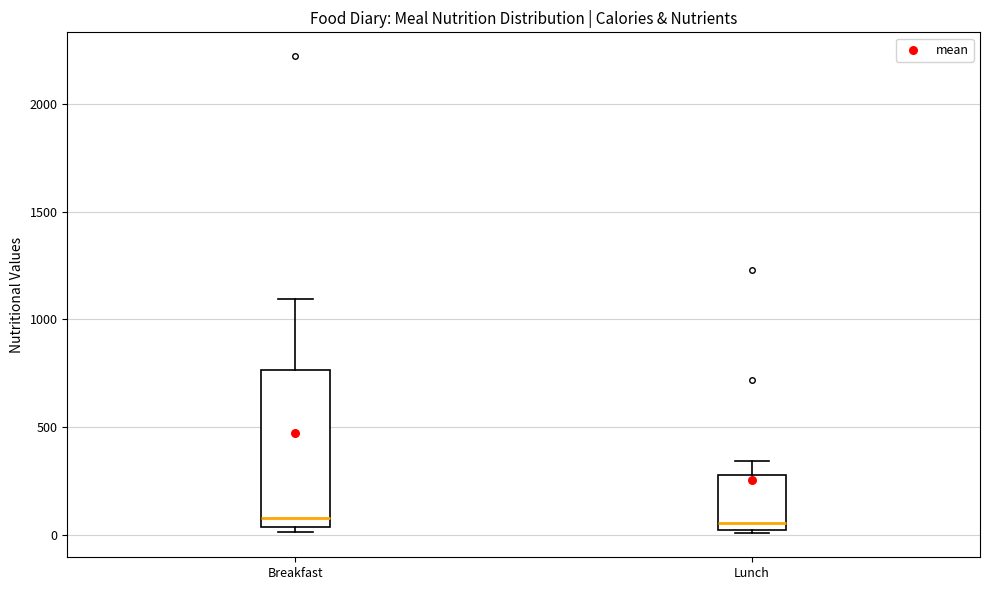

Reading left to right, read every box against the y-axis: the position of its median line, the range the box covers, and the ends of its whiskers. The values are not printed on the chart, so give them approximately, as read against the axis.

Breakfast: median 100, box 50 to 750, whiskers 0 to 1100
Lunch: median 50, box 0 to 300, whiskers 0 (just below the box's lower edge) to 350